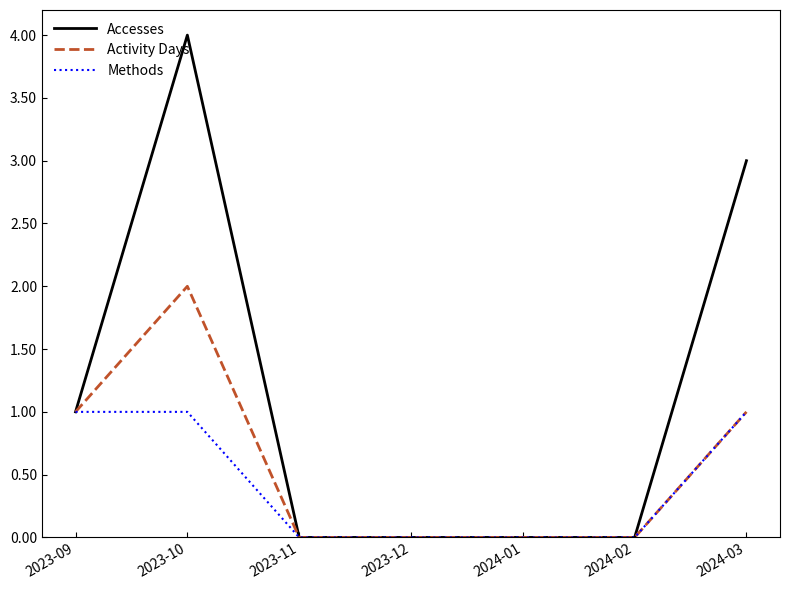

How many lines are shown in the chart?

3